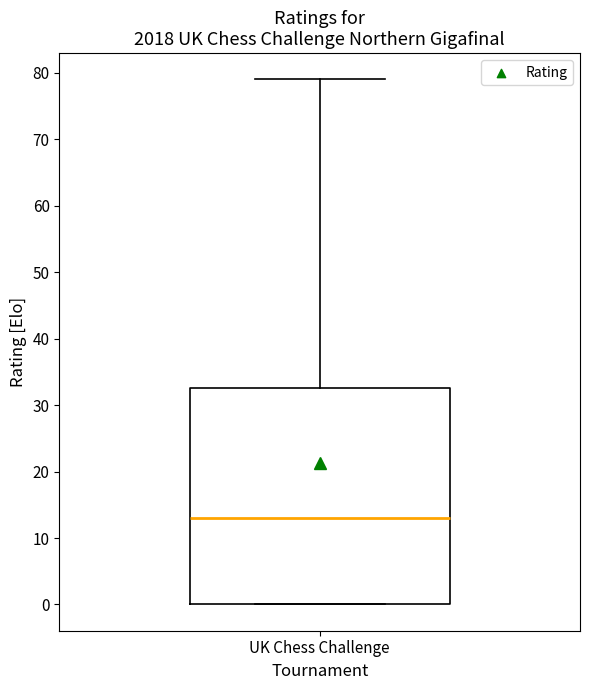

Transcribe this box plot: give where the median line is, the range the box spans, and where the two whiskers end, as read against the y-axis. The values are not printed on the chart, so give them approximately, as read against the axis.

median 13, box 0 to 33, whiskers 0 to 79